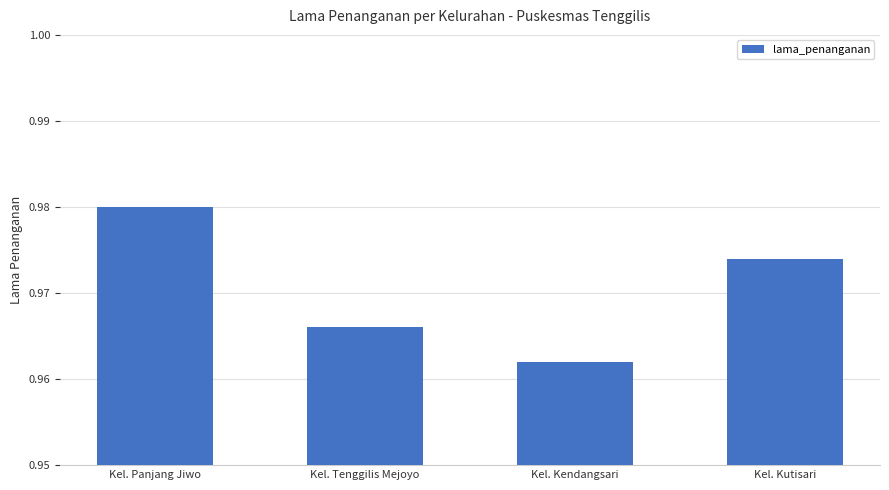

True or false: the data shows 0.6 at Kel. Kutisari.

False